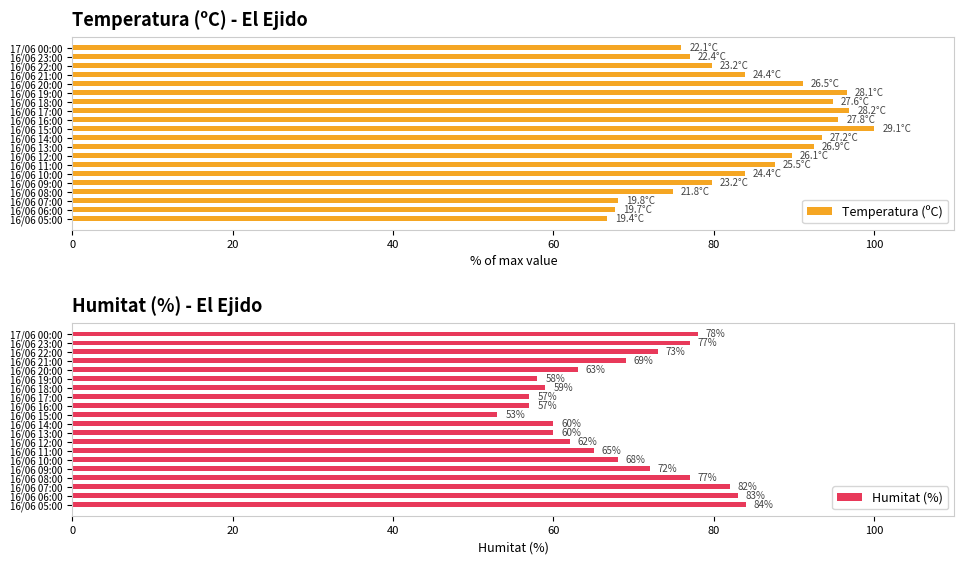

What is the lowest value of the Temperatura (ºC) series?

66.7